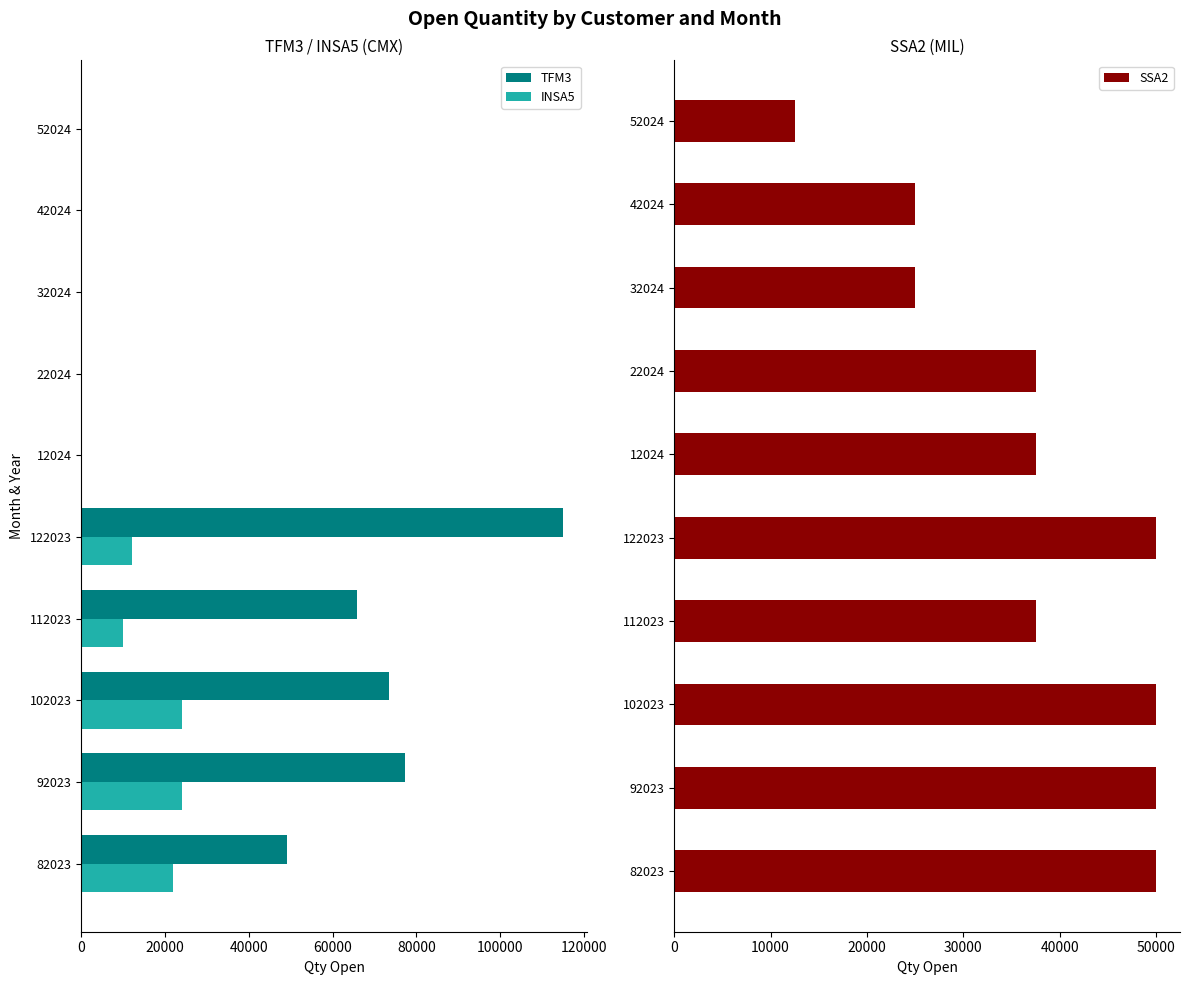

The value of TFM3 at 42024 is -72426. True or false?

False